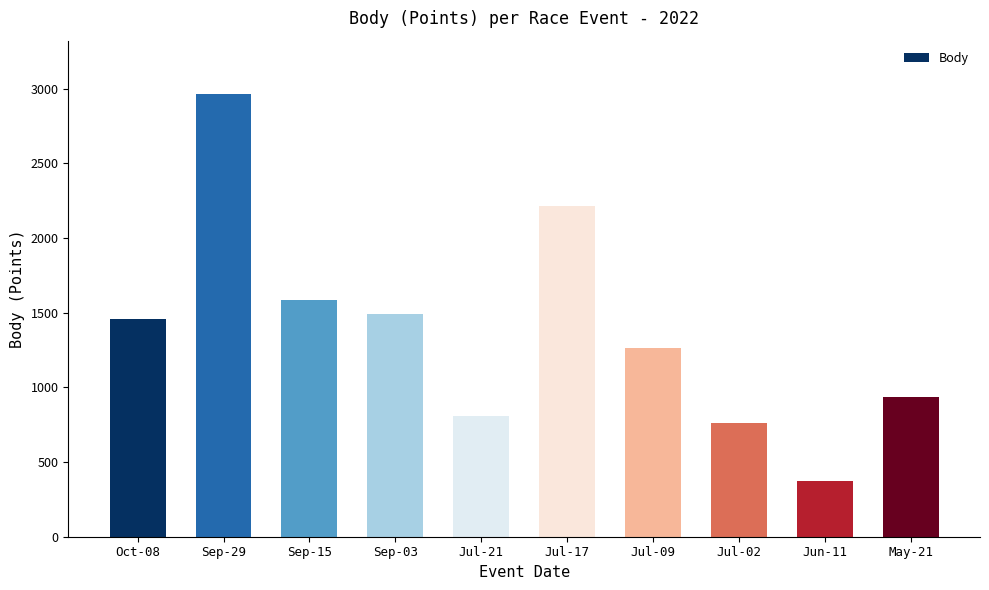

Approximately how many times larger is the value at Oct-08 compared to Jun-11?

3.9